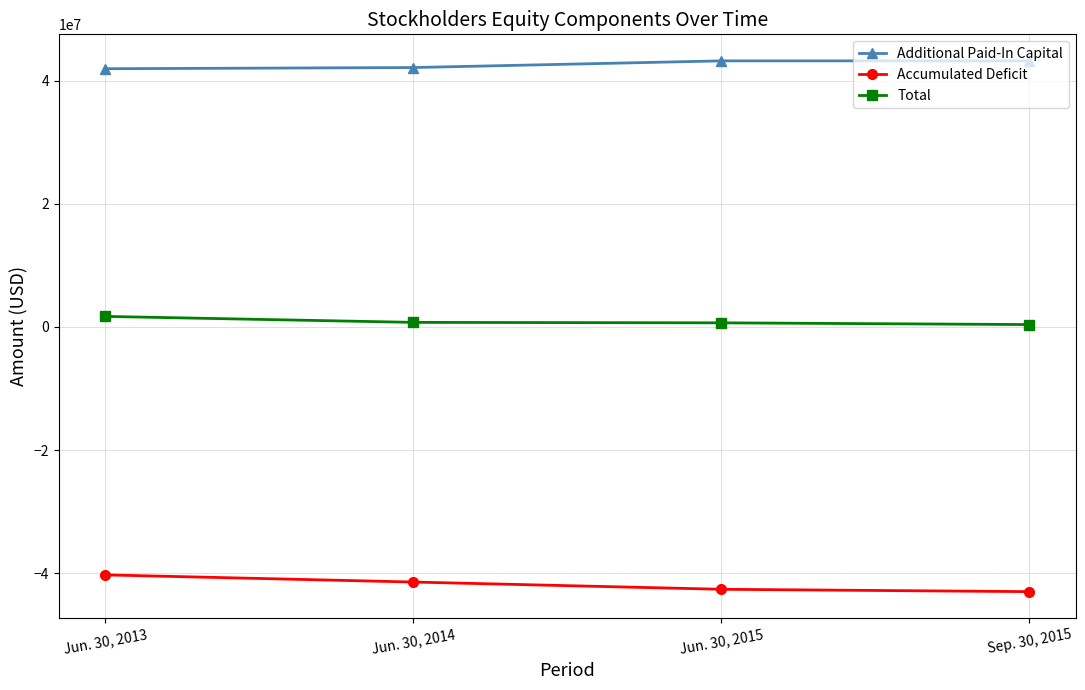

Is it true that Additional Paid-In Capital equals 16434766 at Sep. 30, 2015?

False